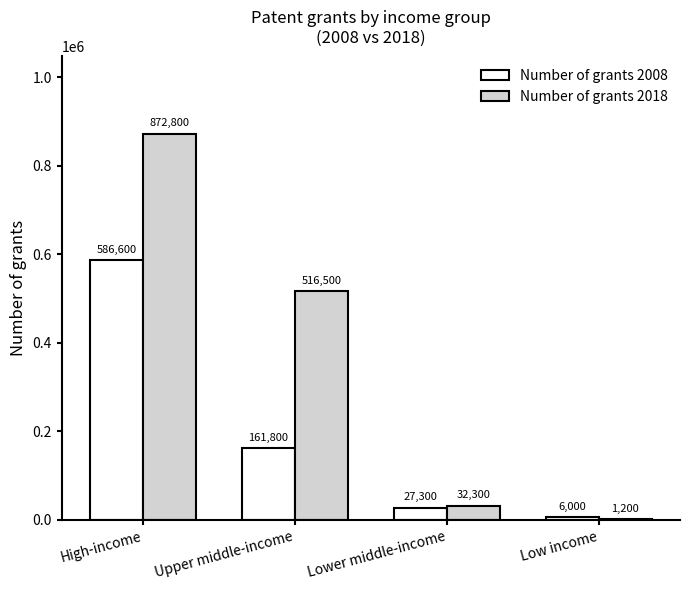

Which series changed the most between Lower middle-income and Low income?

Number of grants 2018